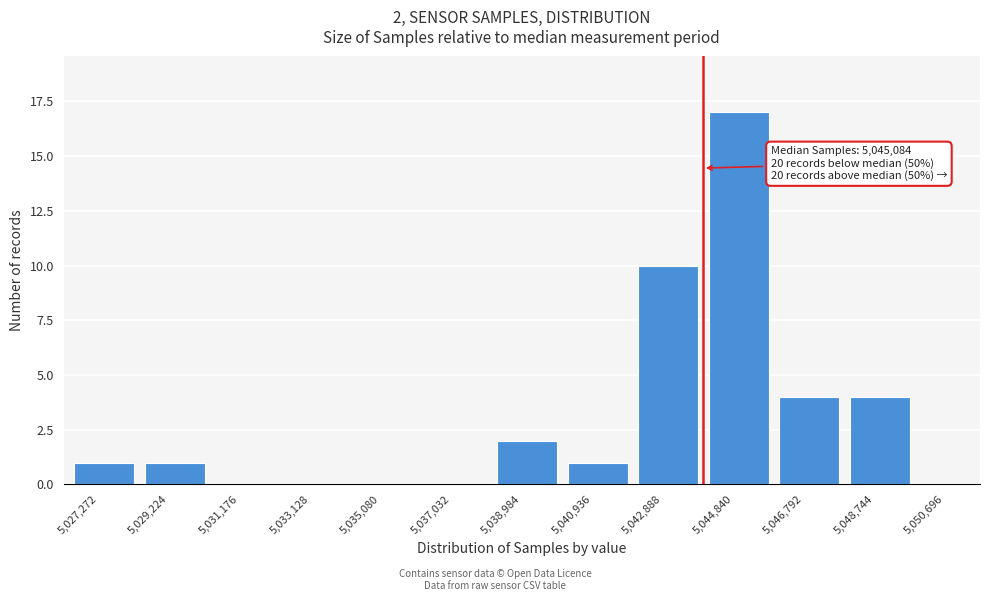

Reading right to left, what are all the values shown in this chart?

5,048,744=4	5,046,792=4	5,044,840=17	5,042,888=10	5,040,936=1	5,038,984=2	5,037,032=0	5,035,080=0	5,033,128=0	5,031,176=0	5,029,224=1	5,027,272=1